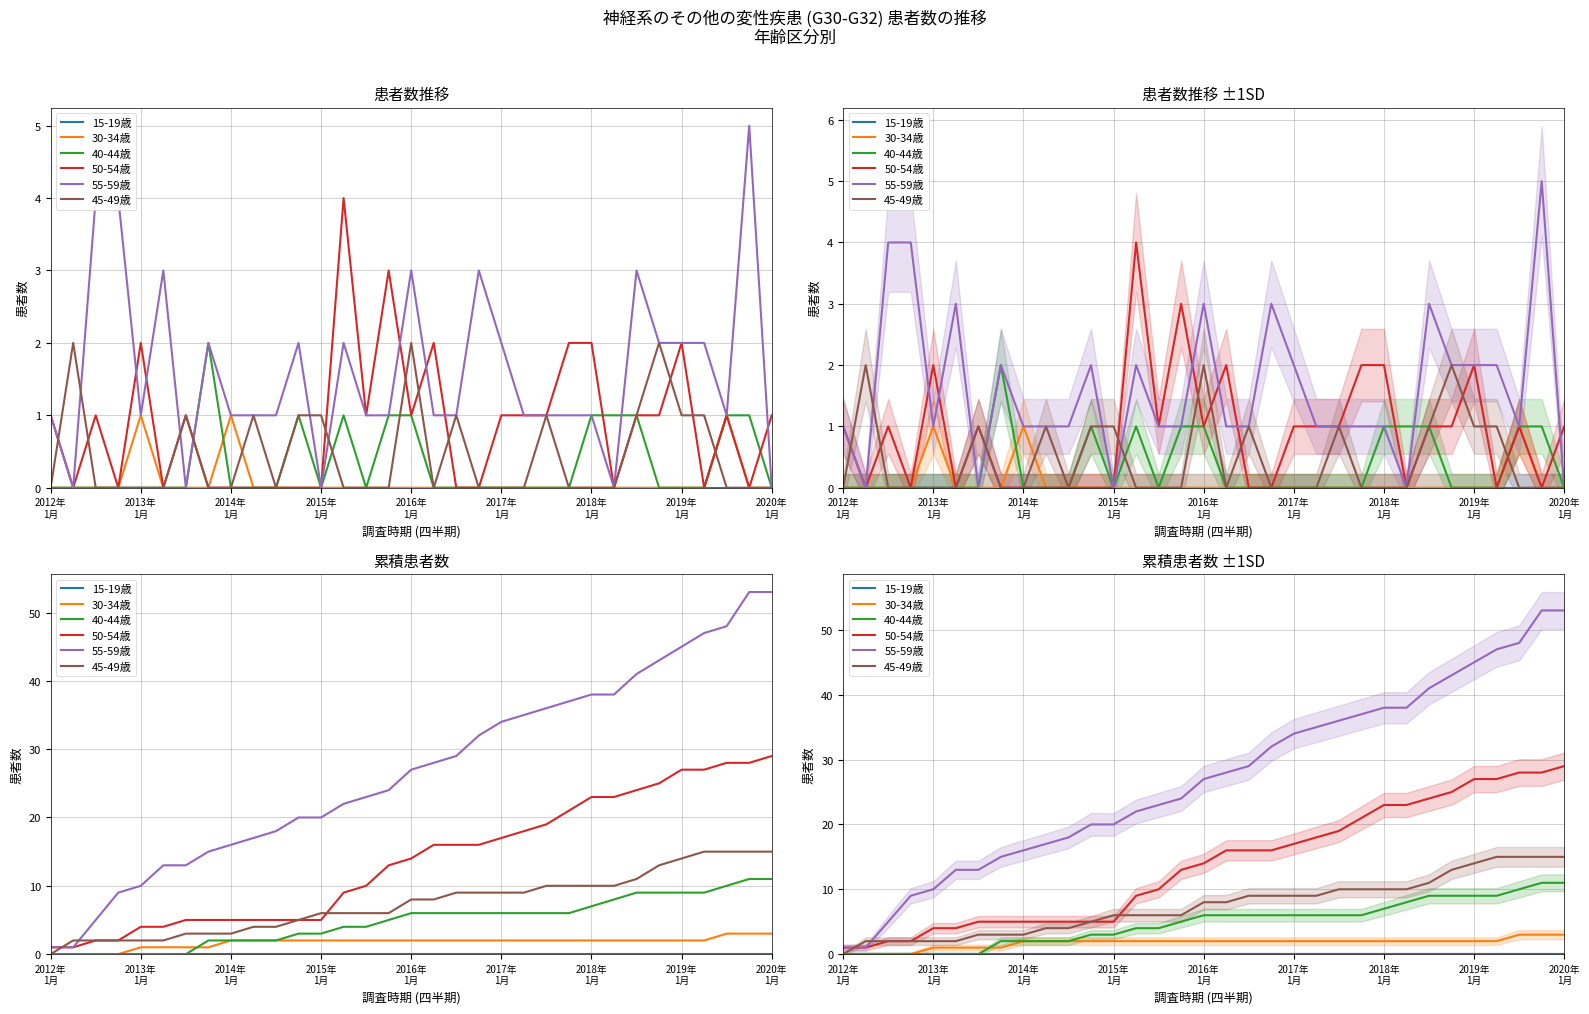

True or false: 50-54歳 and 30-34歳 intersect in this chart.

False